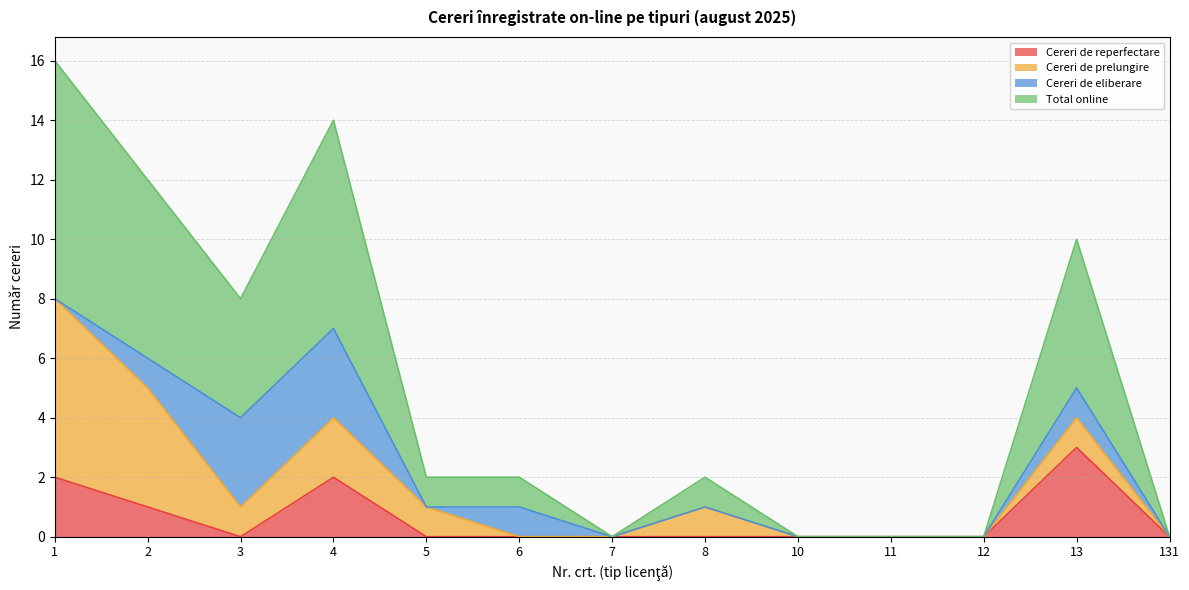

Is it true that Cereri de reperfectare equals 2 at 4?

True